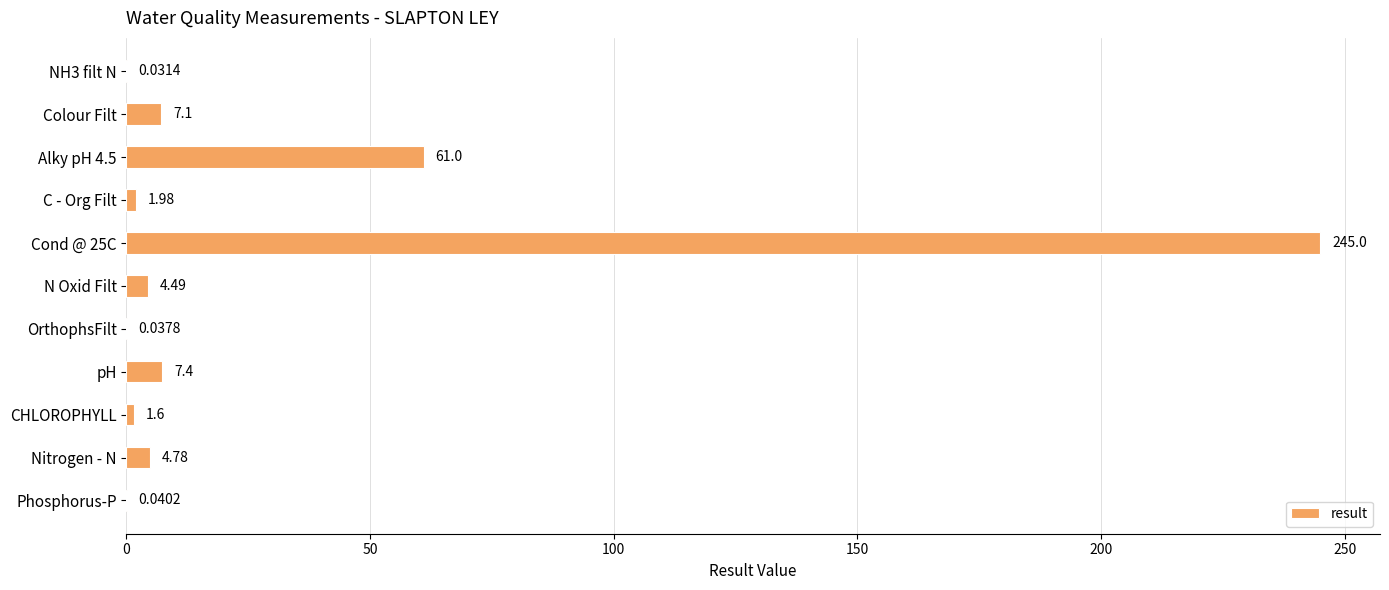

At which label is the value closest to 122?

Alky pH 4.5